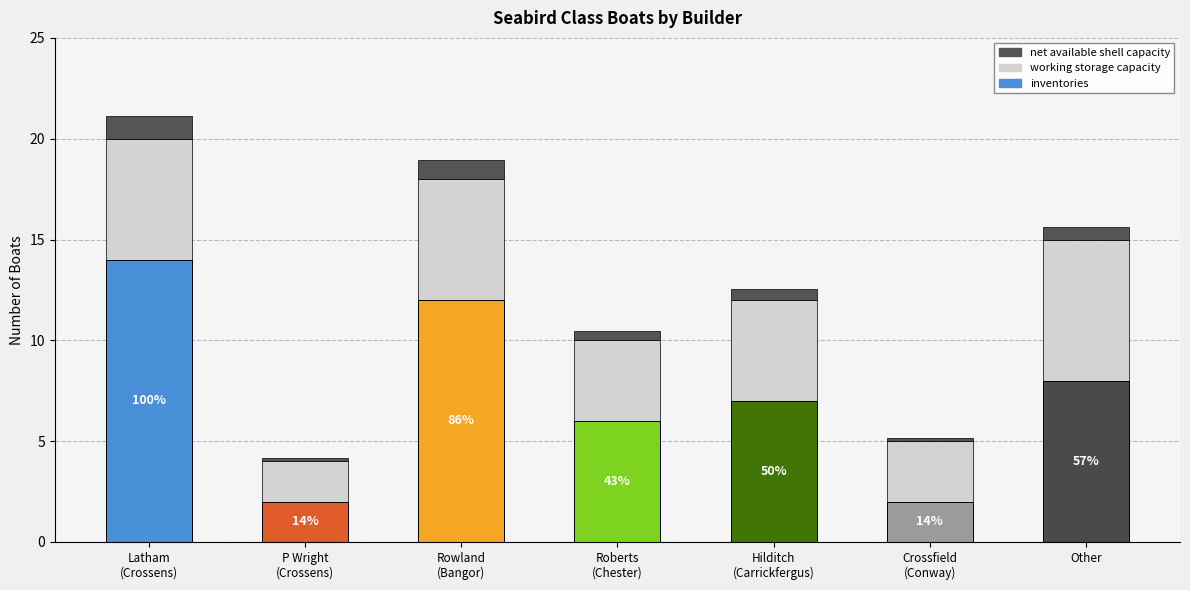

Rank the categories by value from lowest to highest.

P Wright, Crossens, John Crossfield & Co., Conway, W. Roberts & Son, Chester, Hilditch, Carrickfergus, Other, W.H Rowland & Co., Bangor, R. Latham & Co., Crossens